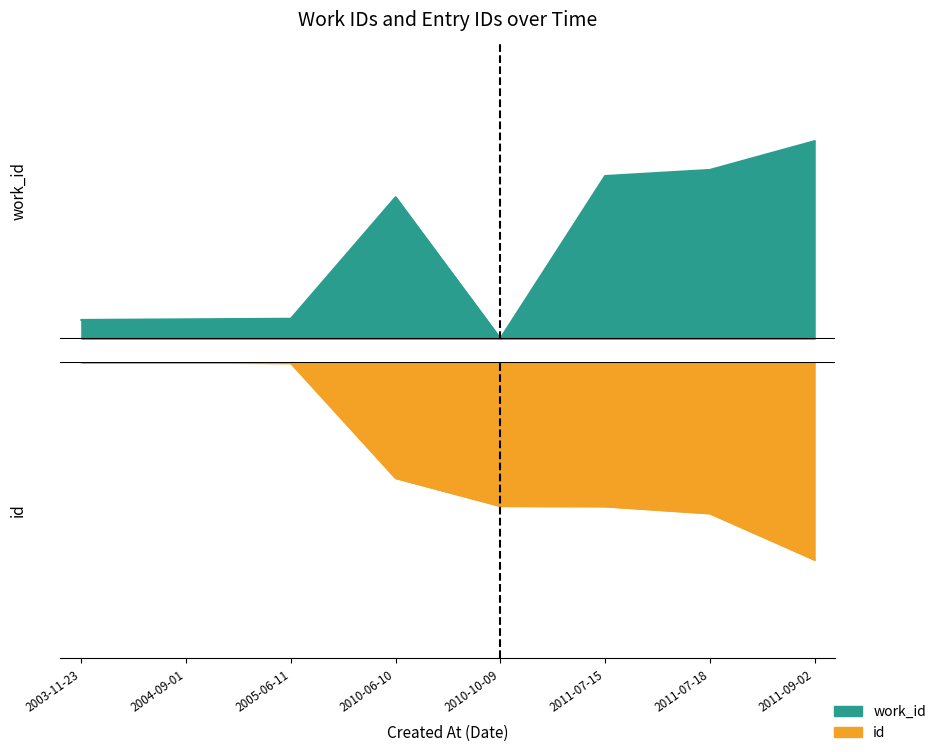

What is the sum of the work_id values at 2011-07-15 and 2004-09-01?

0.9